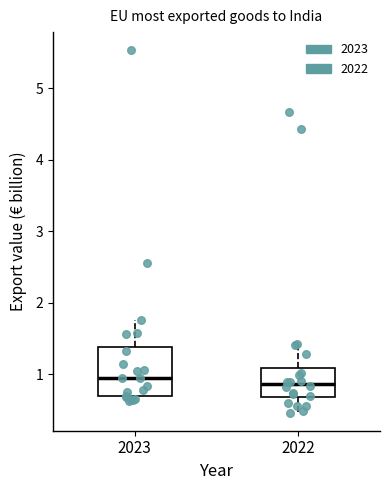

Where is the lower edge of the box at x = 2022 on the y-axis? The values are not printed on the chart, so give them approximately, as read against the axis.

0.7